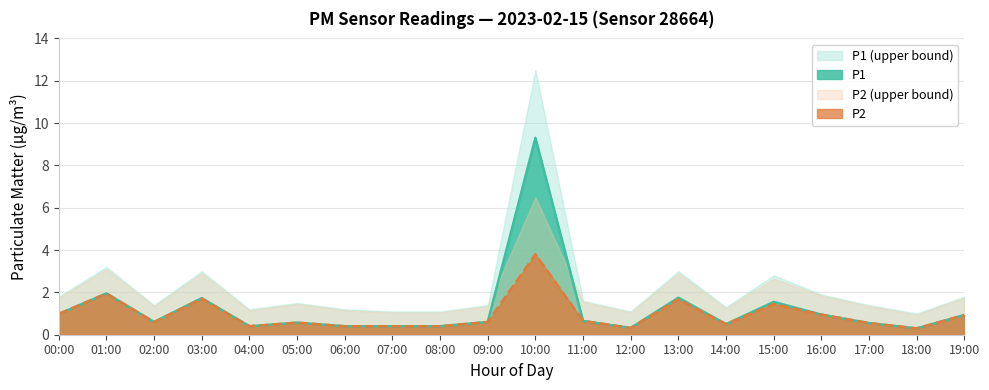

List the series in order of their overall mean, highest first.

P1 (upper bound), P2 (upper bound), P1, P2